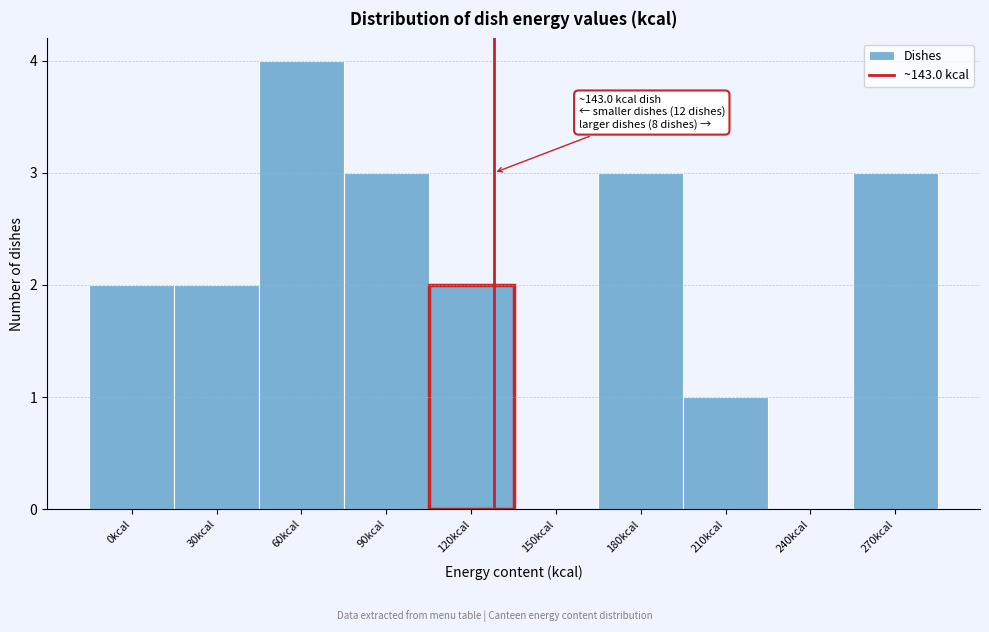

Reading left to right, extract all data points from this chart.

0kcal=2	30kcal=2	60kcal=4	90kcal=3	120kcal=2	150kcal=0	180kcal=3	210kcal=1	240kcal=0	270kcal=3